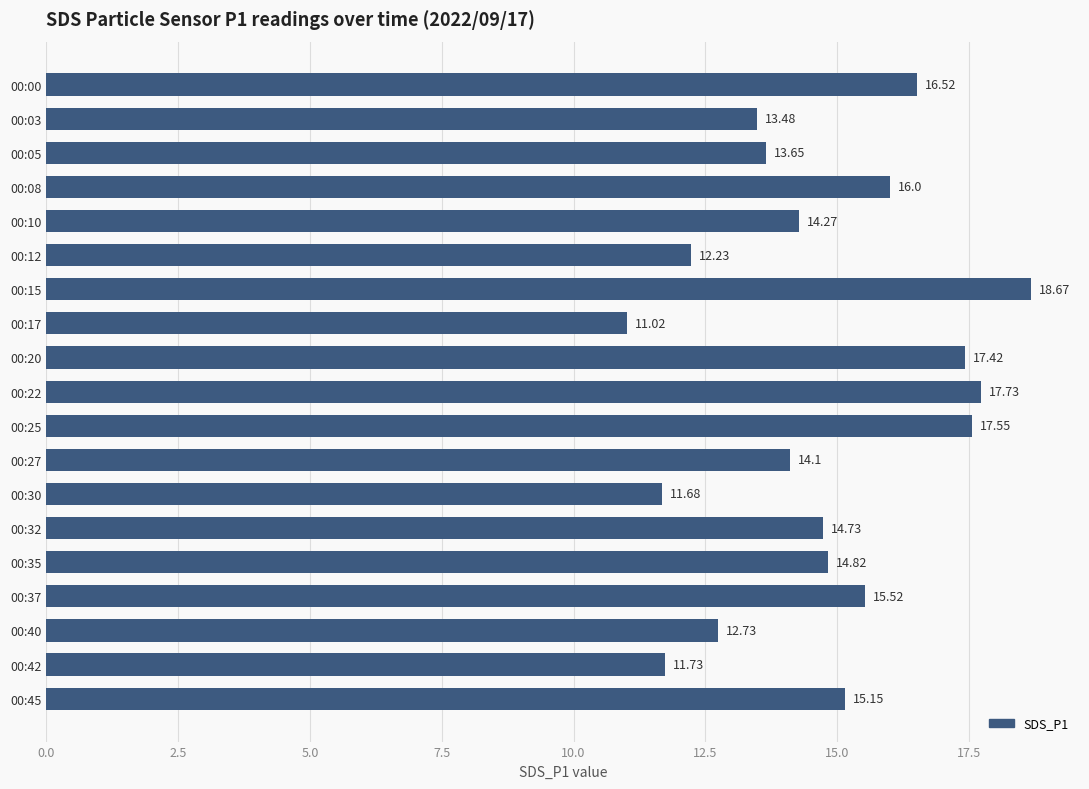

What is the sum of all values?

279.0